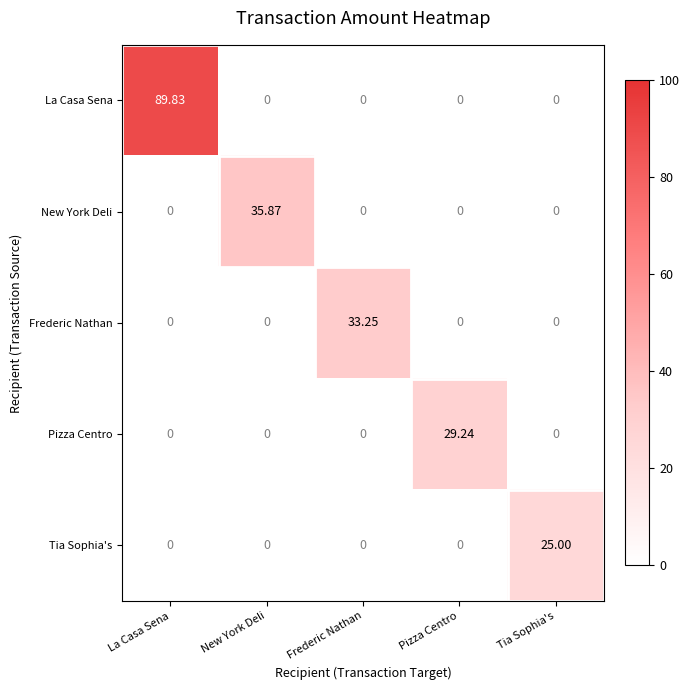

Which series has the largest total across all categories?

La Casa Sena